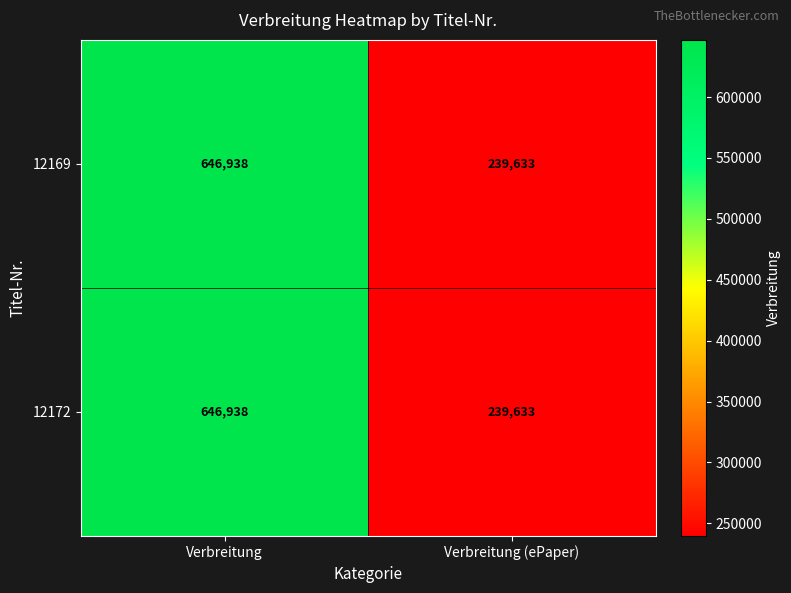

At which category is the sum across all series the highest?

Verbreitung